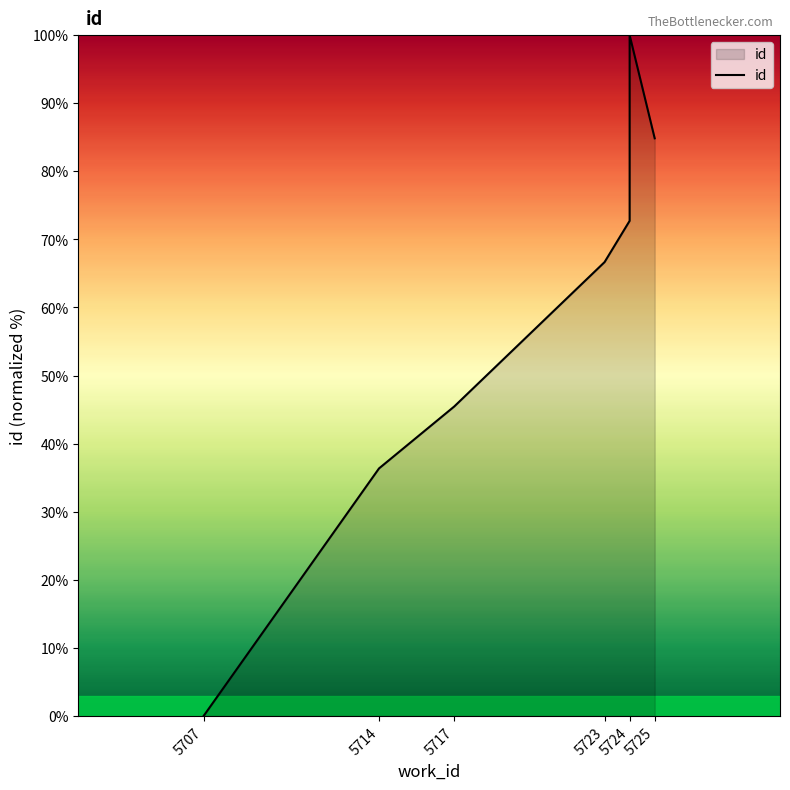

How many interior local peaks (higher than both neighbors) does the data have?

1